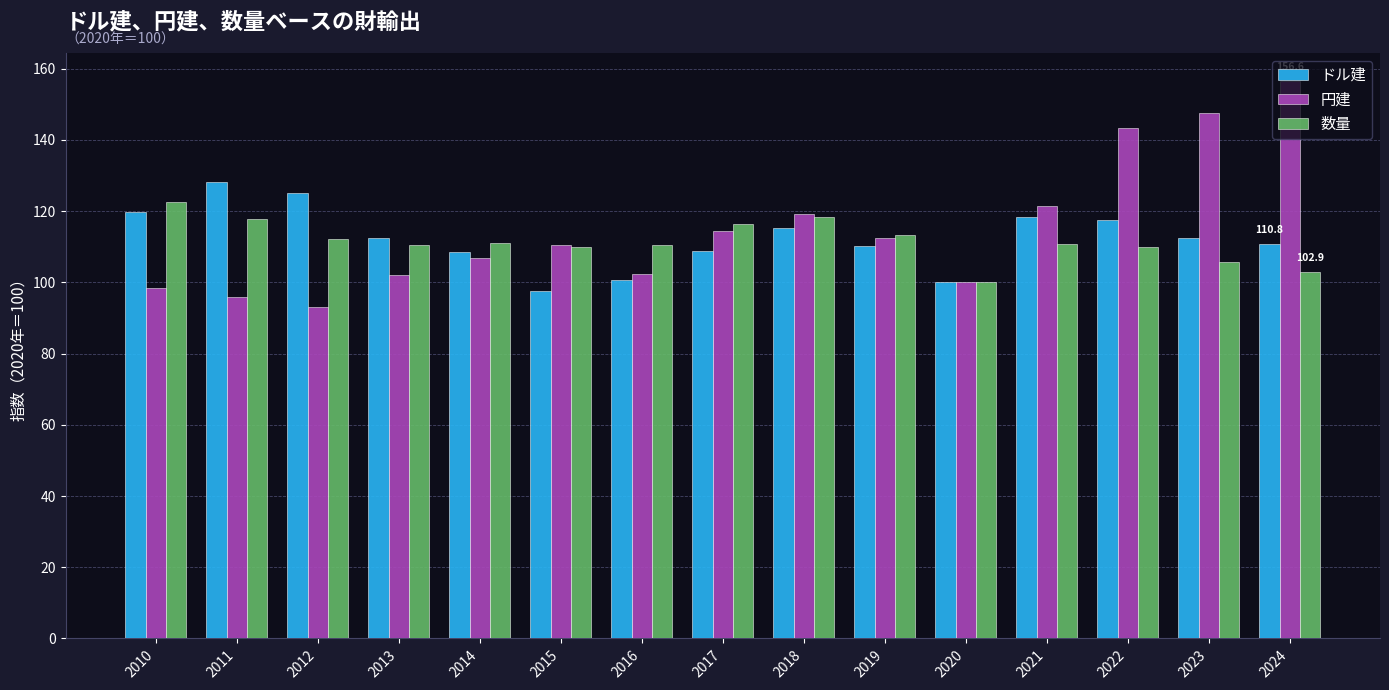

What is the value of the ドル建 bar at the 3rd from the left?

125.2